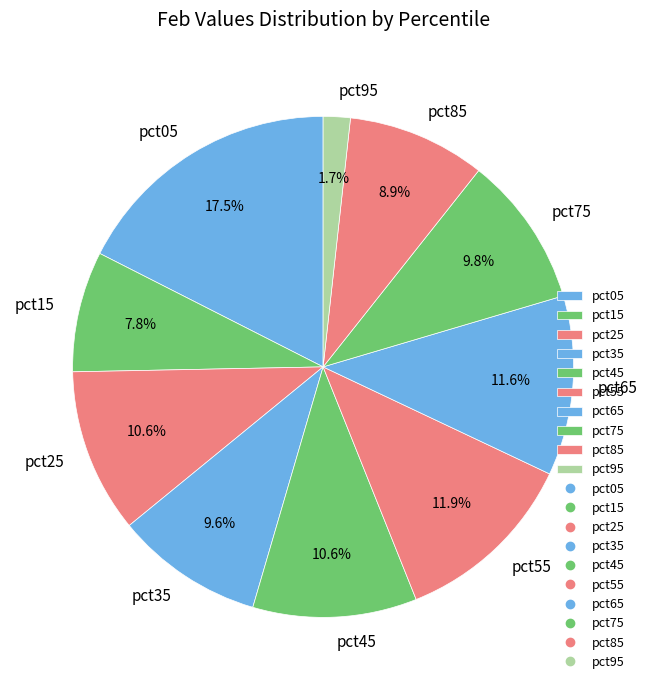

Count the number of slices in the pie.

10